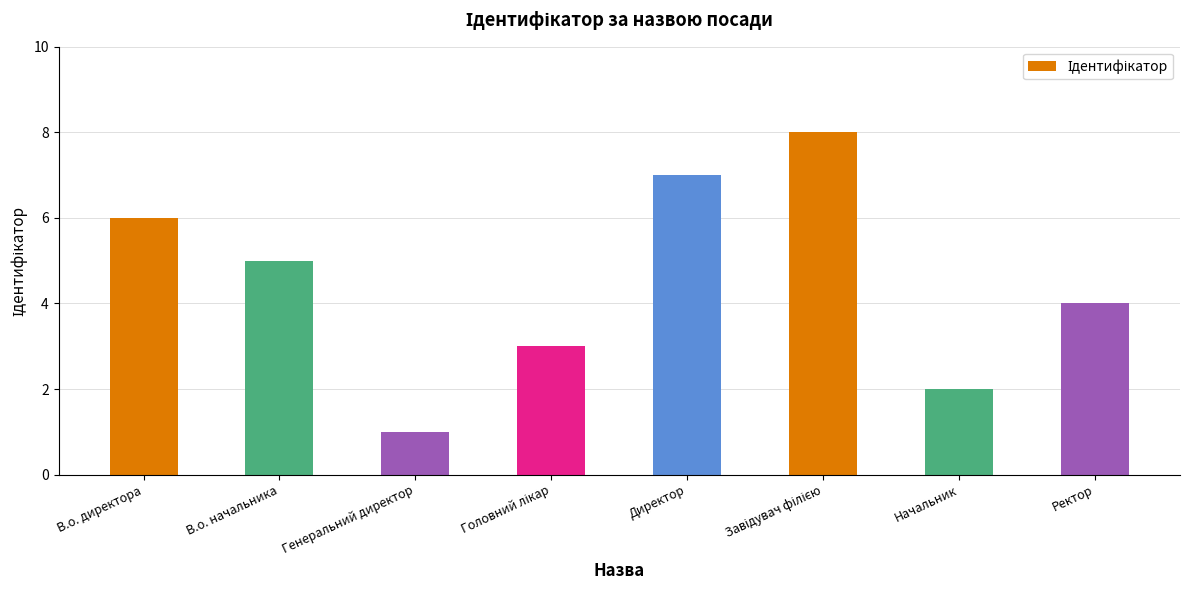

What is the difference between the maximum and minimum values?

7